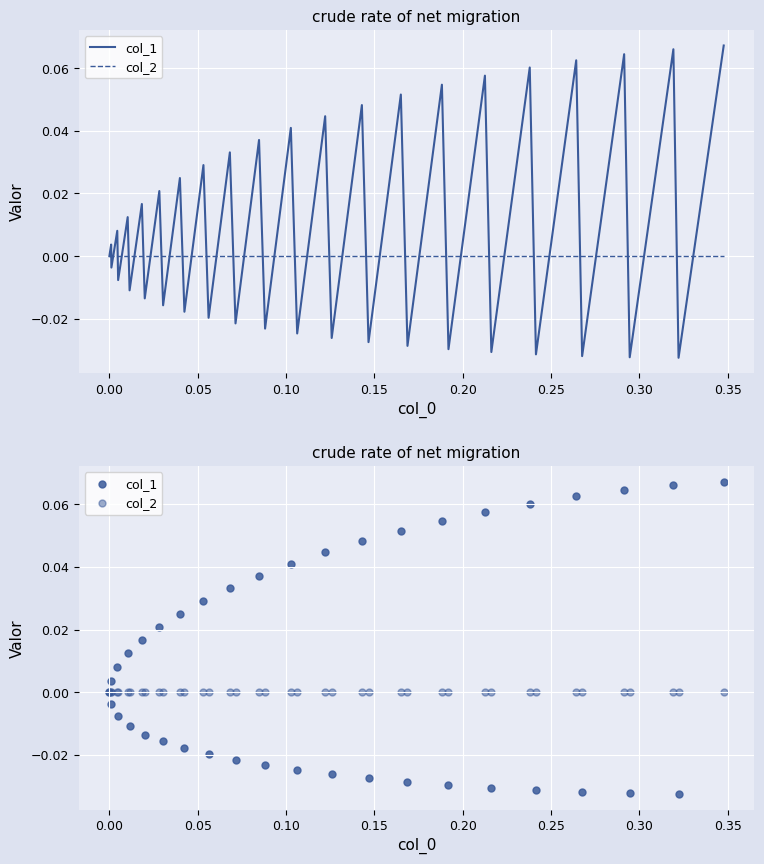

At how many categories does at least one series exceed 0?

20